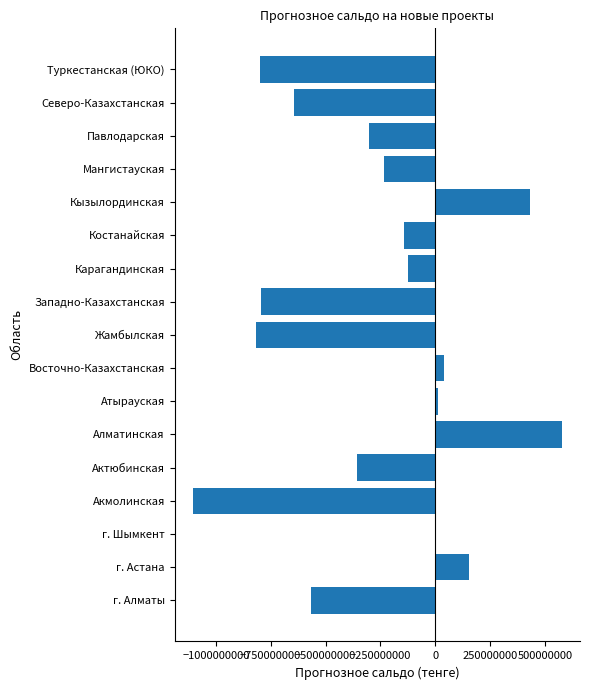

What is the change in value from Алматинская to Северо-Казахстанская?

-1219520390.1